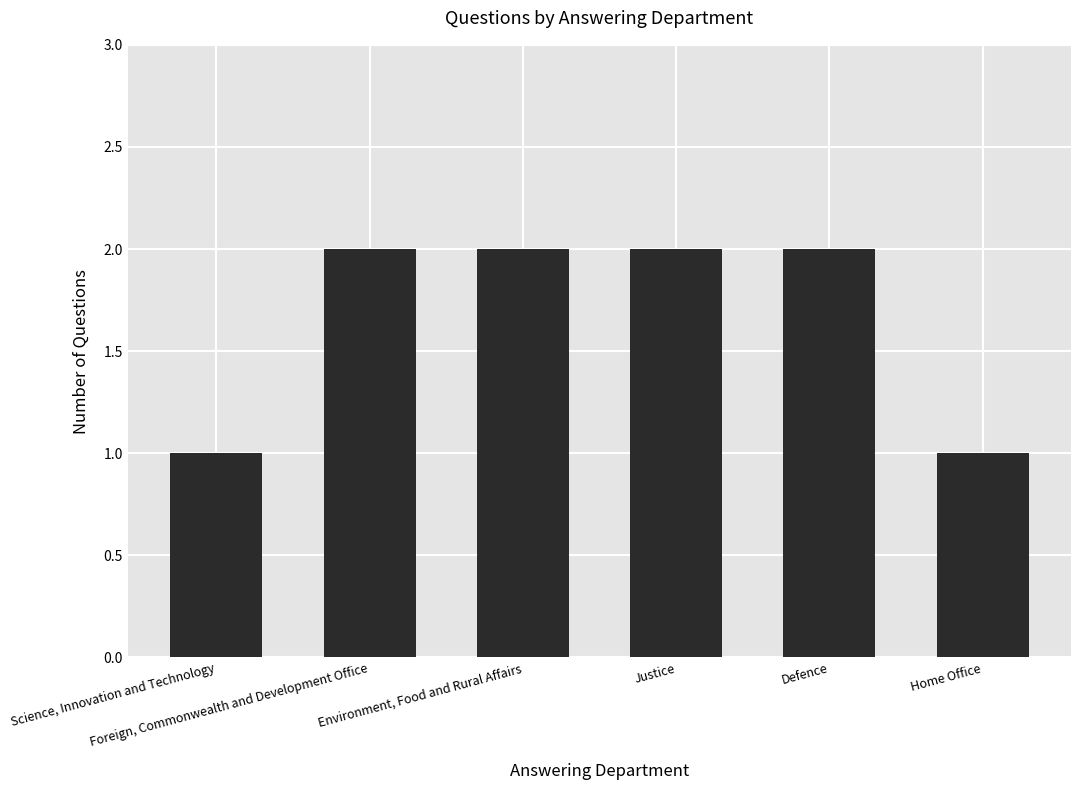

Approximately how many times larger is the value at Environment, Food and Rural Affairs compared to Foreign, Commonwealth and Development Office?

1.0